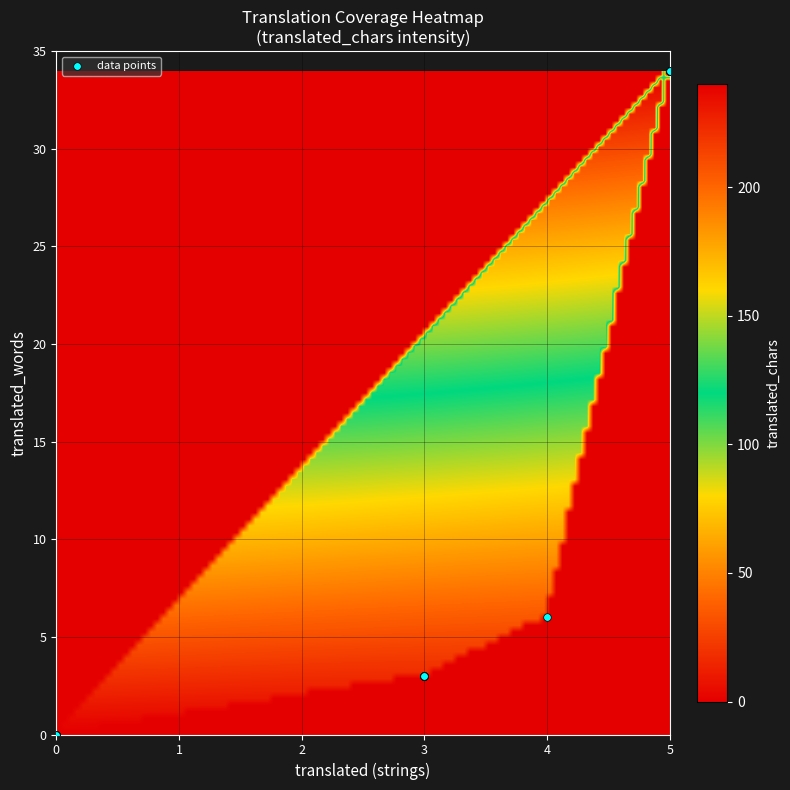

What Y value in the scatter plot is closest to 17?

6